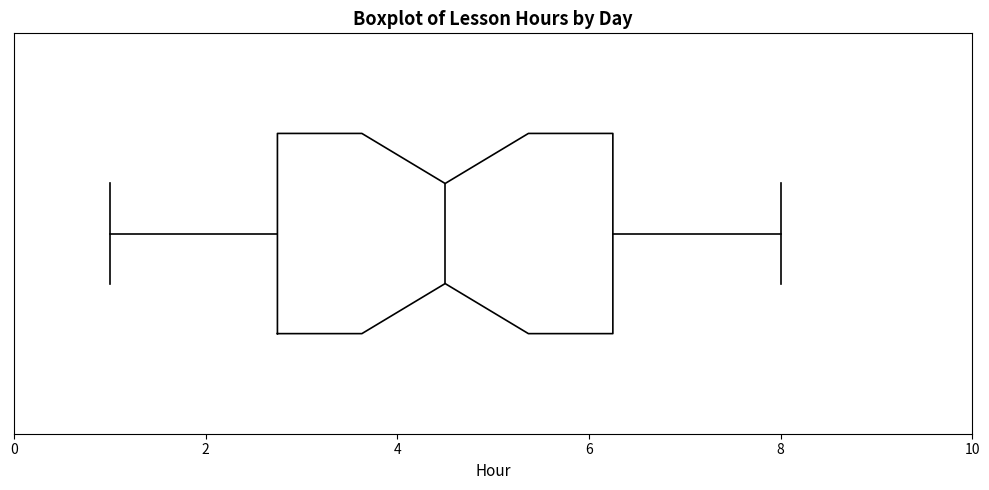

Read this box plot against the x-axis: the position of the median line, the range covered by the box, and the ends of both whiskers. The values are not printed on the chart, so give them approximately, as read against the axis.

median 4.6, box 2.8 to 6.2, whiskers 1.0 to 8.0